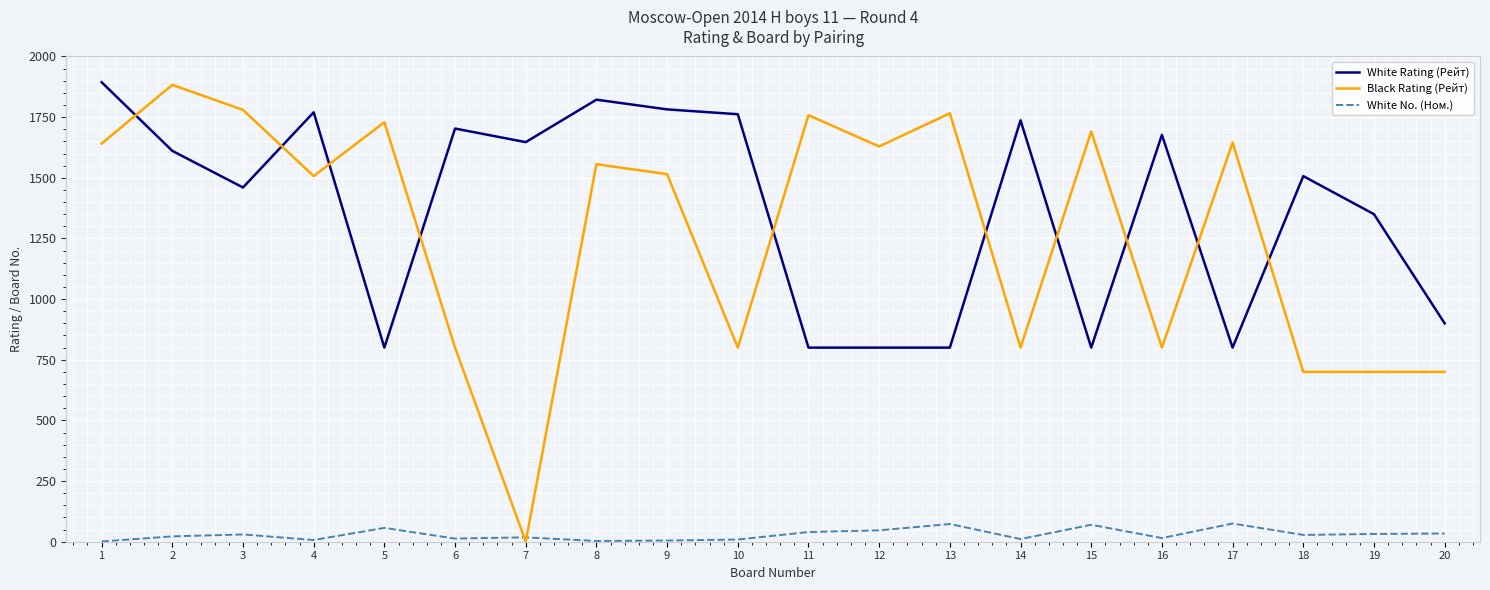

True or false: White Rating (Рейт) and White No. (Ном.) cross at least once.

False